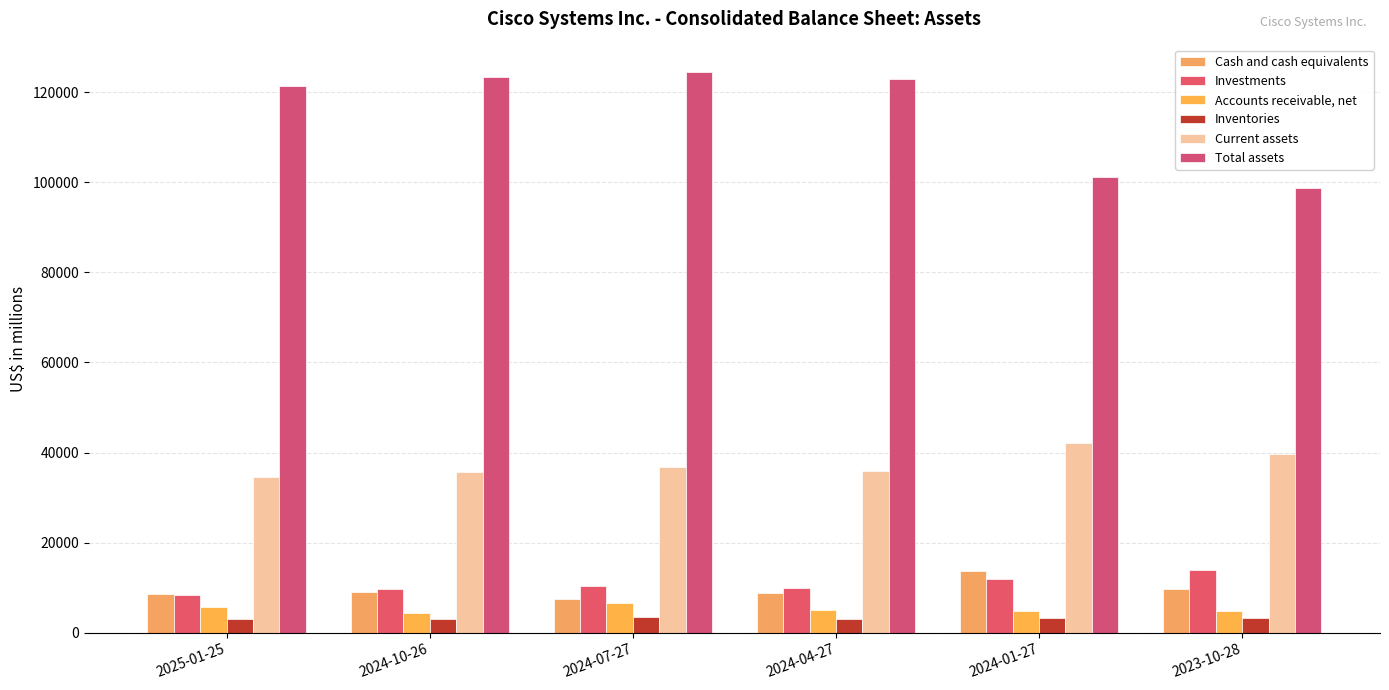

Where does the Investments series first go above 10346?

2024-01-27